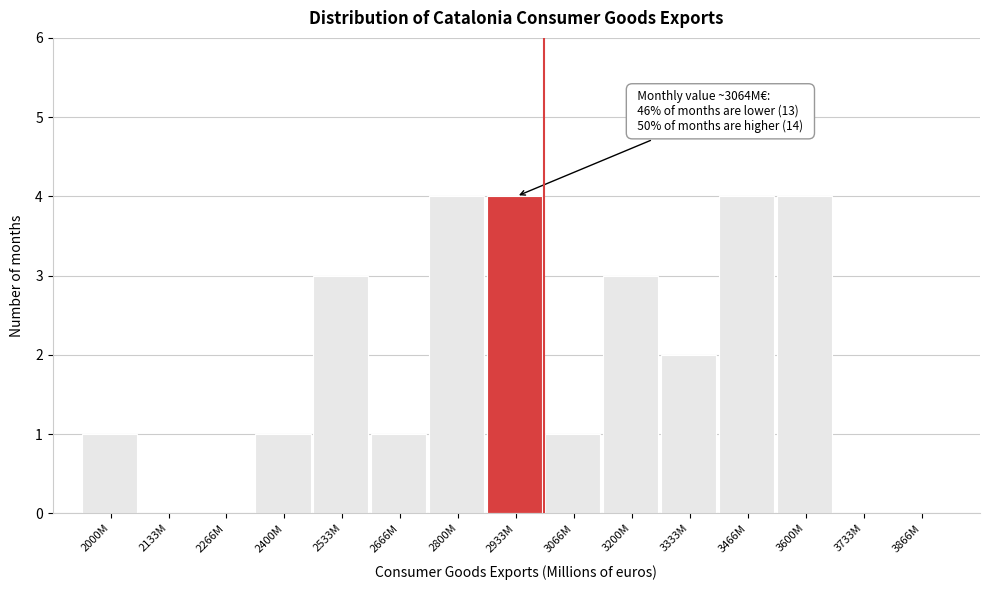

Reading left to right, transcribe all the data shown in this chart.

2000M=1	2133M=0	2266M=0	2400M=1	2533M=3	2666M=1	2800M=4	2933M=4	3066M=1	3200M=3	3333M=2	3466M=4	3600M=4	3733M=0	3866M=0